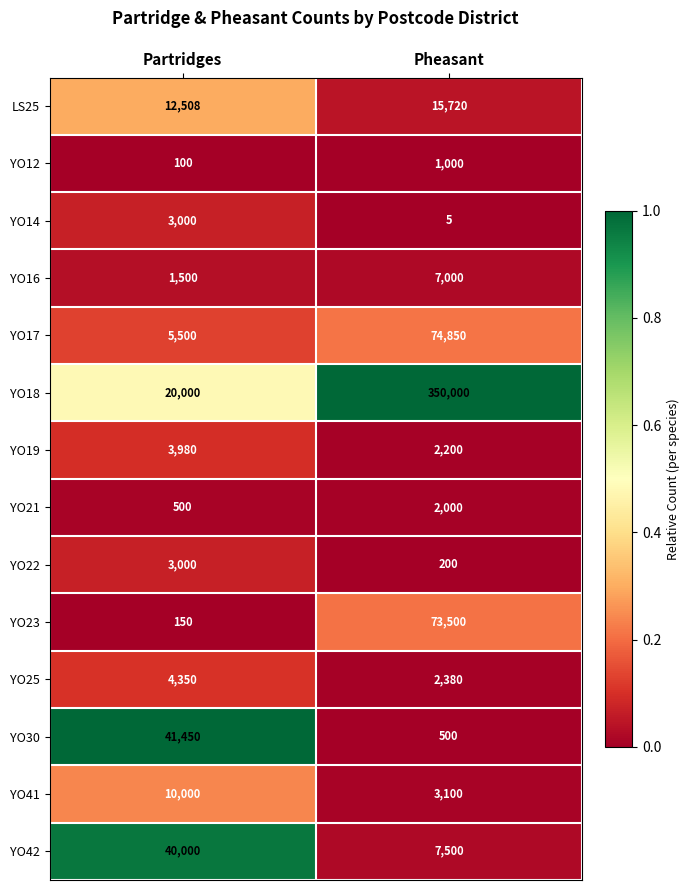

Reading left to right, extract all data points from this chart.

LS25: 12508	15720
YO12: 100	1000
YO14: 3000	5
YO16: 1500	7000
YO17: 5500	74850
YO18: 20000	350000
YO19: 3980	2200
YO21: 500	2000
YO22: 3000	200
YO23: 150	73500
YO25: 4350	2380
YO30: 41450	500
YO41: 10000	3100
YO42: 40000	7500